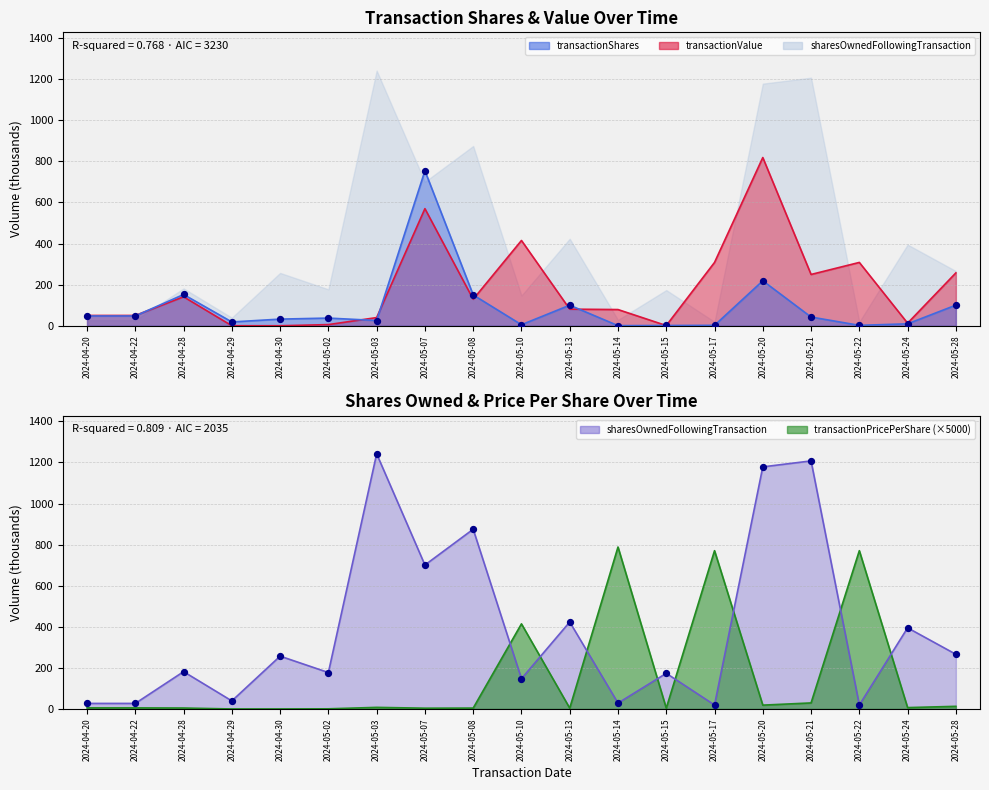

Which series contains the lowest Y value?

transactionValue